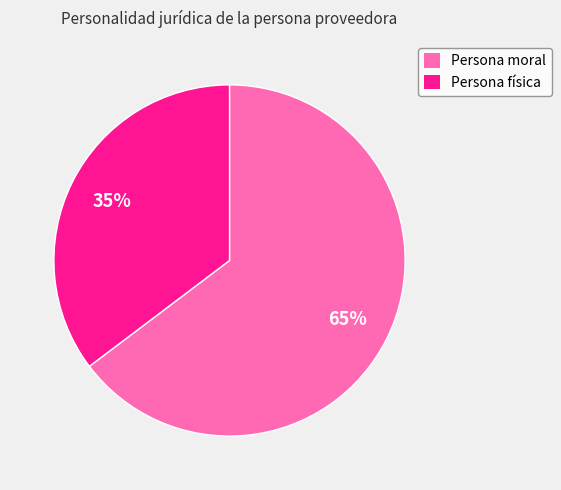

Which category has the smallest portion of the pie?

Persona física